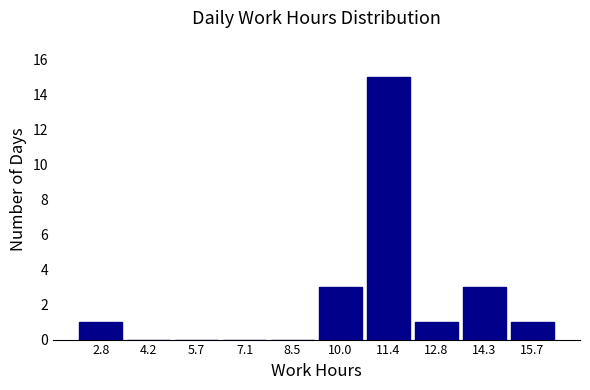

Which range on the x-axis has the tallest bar?

10.6 to 12.2